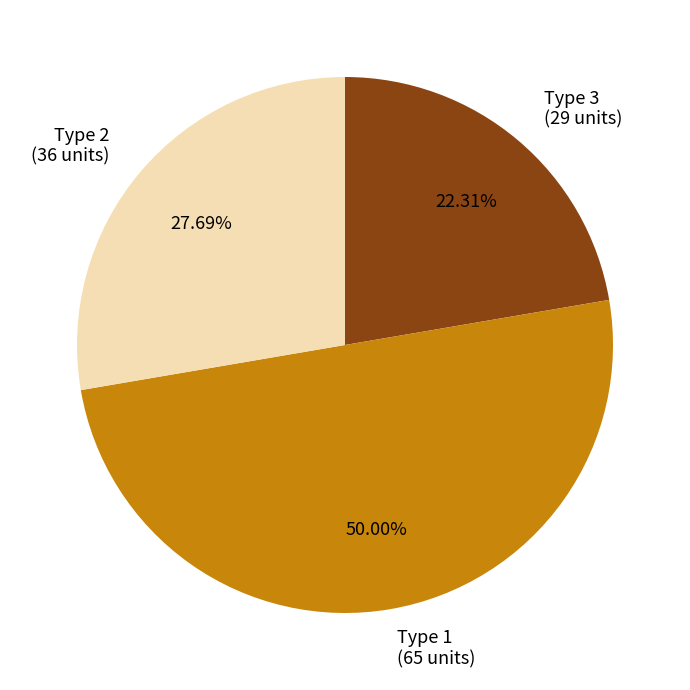

Which category has the biggest portion of the pie?

Type 1 (65 units)